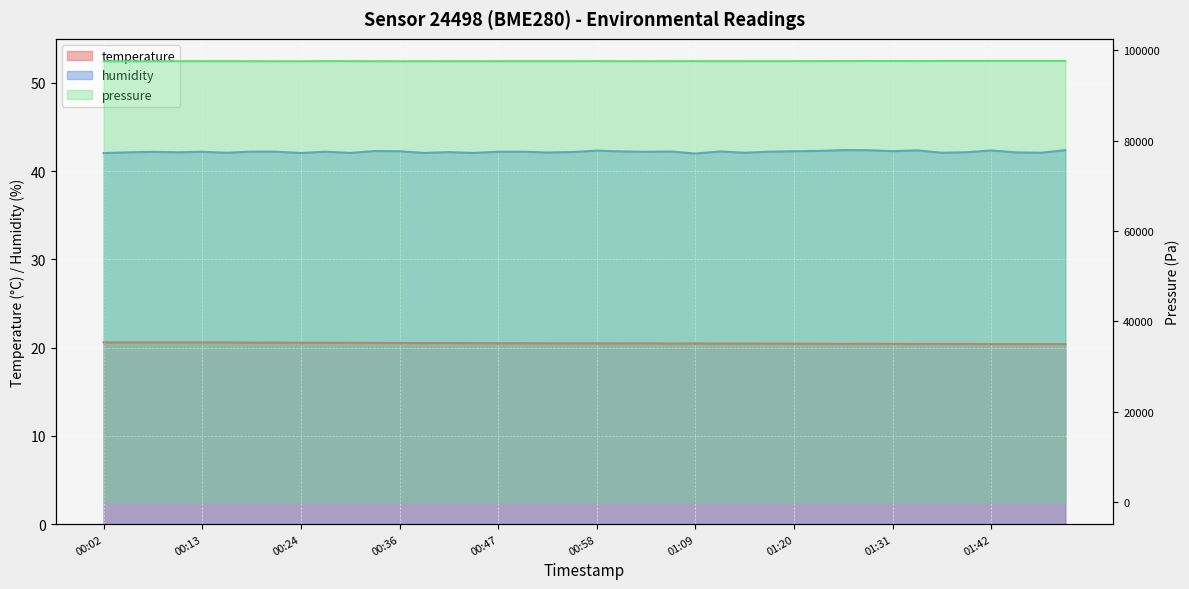

The temperature series shows 12.2 at 00:44. True or false?

False